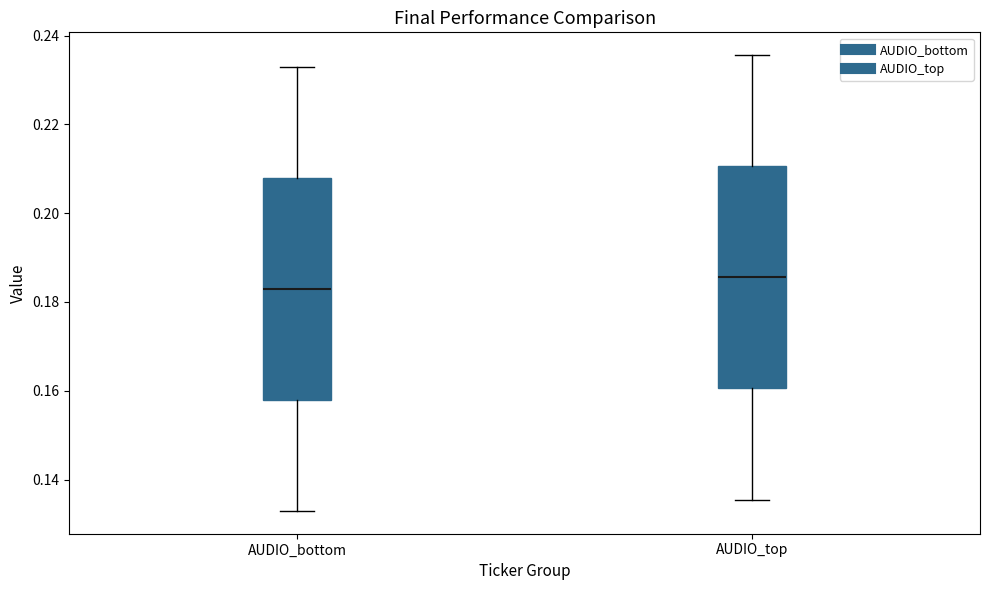

Reading left to right, read every box against the y-axis: the position of its median line, the range the box covers, and the ends of its whiskers. The values are not printed on the chart, so give them approximately, as read against the axis.

AUDIO_bottom: median 0.182, box 0.158 to 0.208, whiskers 0.132 to 0.234
AUDIO_top: median 0.186, box 0.160 to 0.210, whiskers 0.136 to 0.236